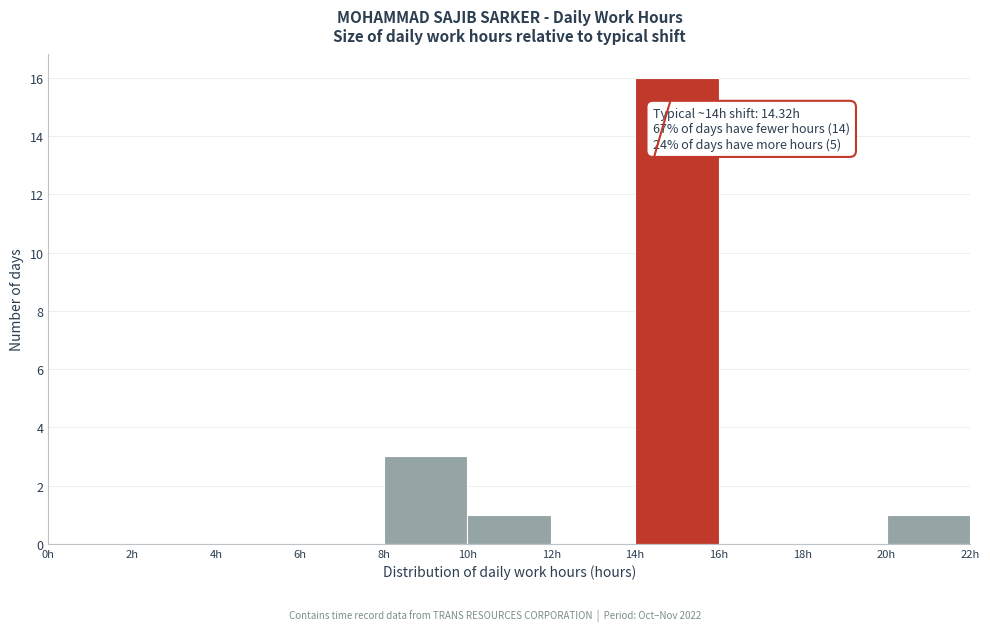

Over which range of the x-axis is the bar tallest?

14 to 16